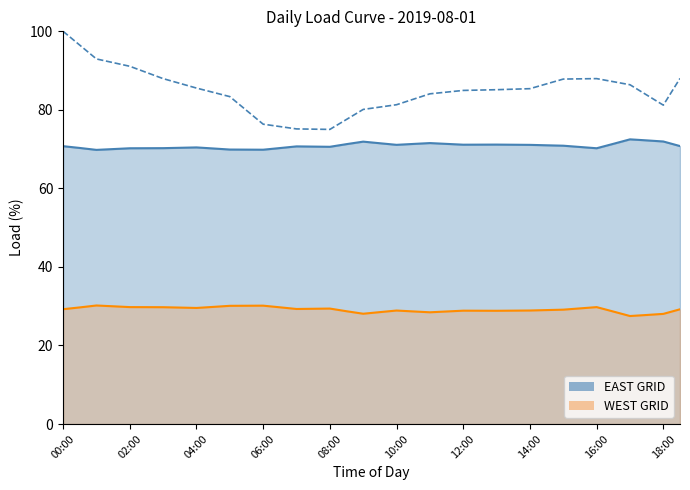

What is the minimum value shown in the chart?

75.0